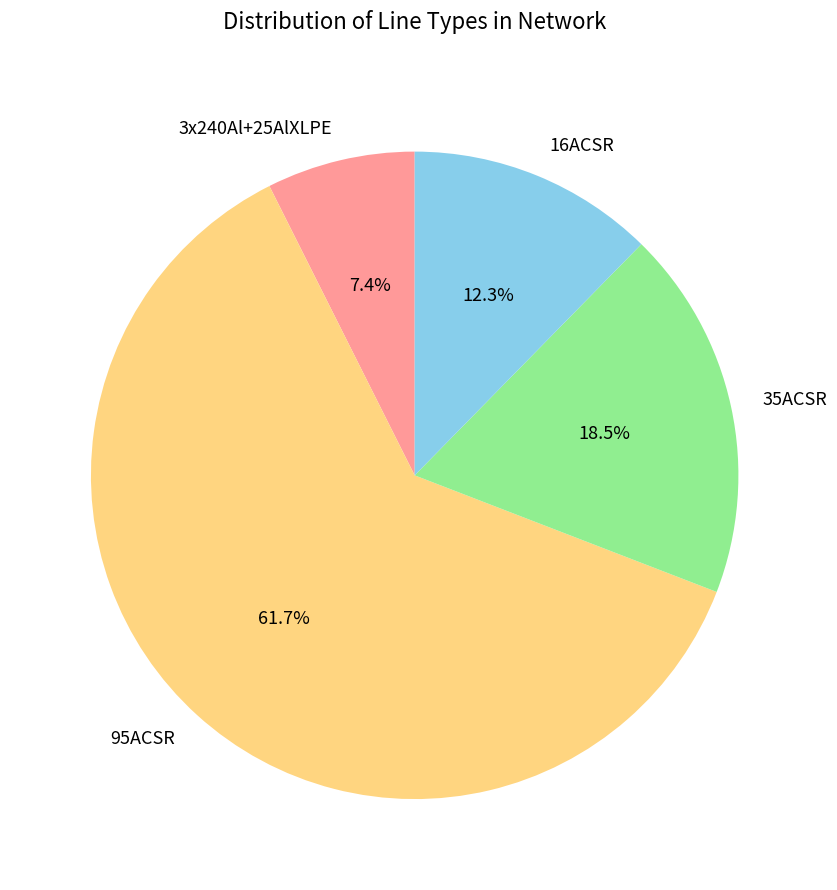

What percentage is NOT represented by 3x240Al+25AlXLPE?

92.6%